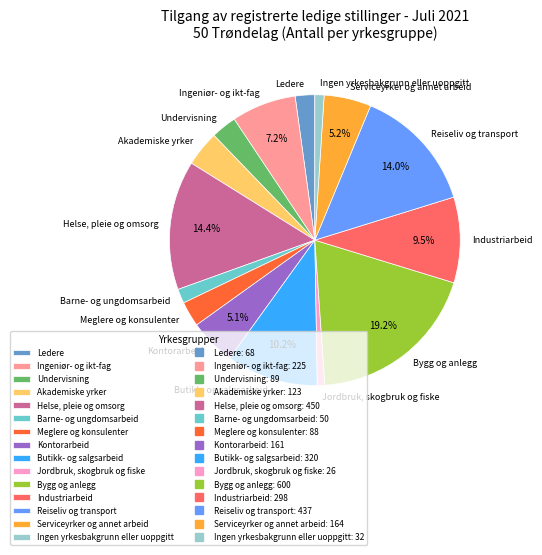

To the nearest percent, what portion does Undervisning represent?

3%